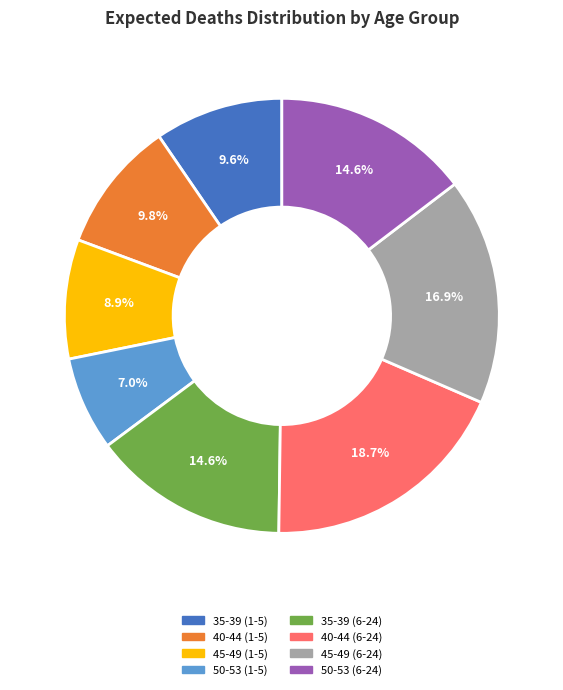

Is there any slice that represents more than half of the pie?

No